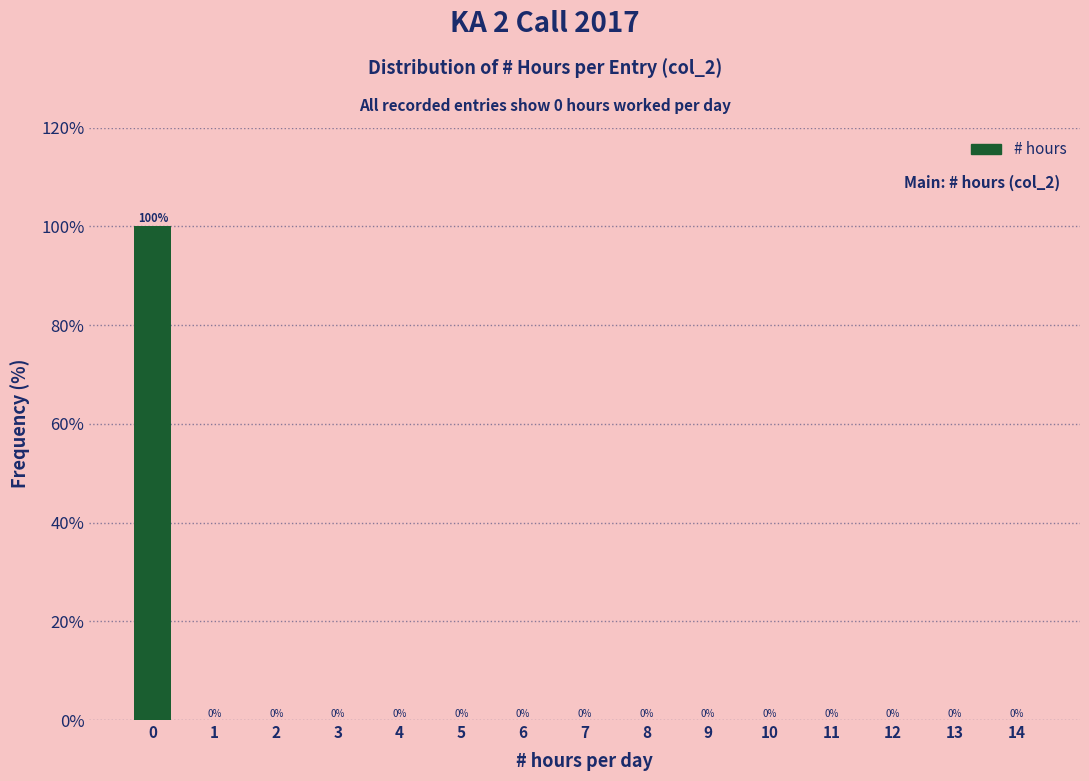

Reading left to right, transcribe all the data shown in this chart.

0=100	1=0	2=0	3=0	4=0	5=0	6=0	7=0	8=0	9=0	10=0	11=0	12=0	13=0	14=0